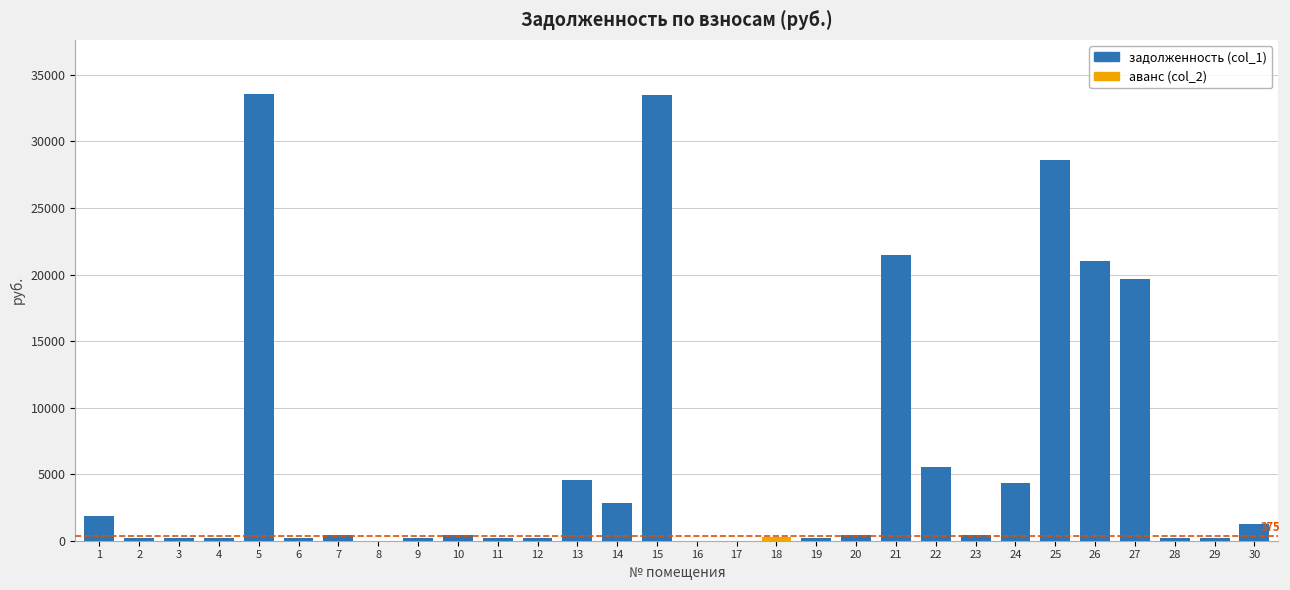

What is the maximum value for задолженность (col_1)?

33597.8